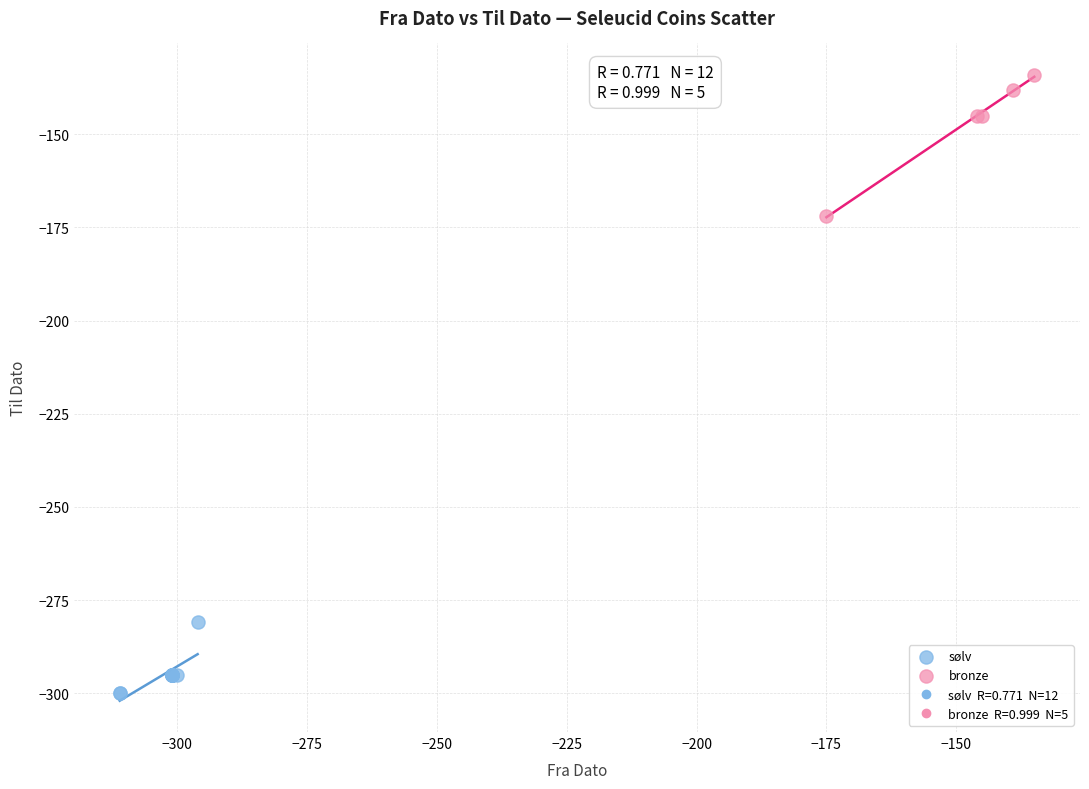

Which series reaches the maximum Y coordinate?

bronze